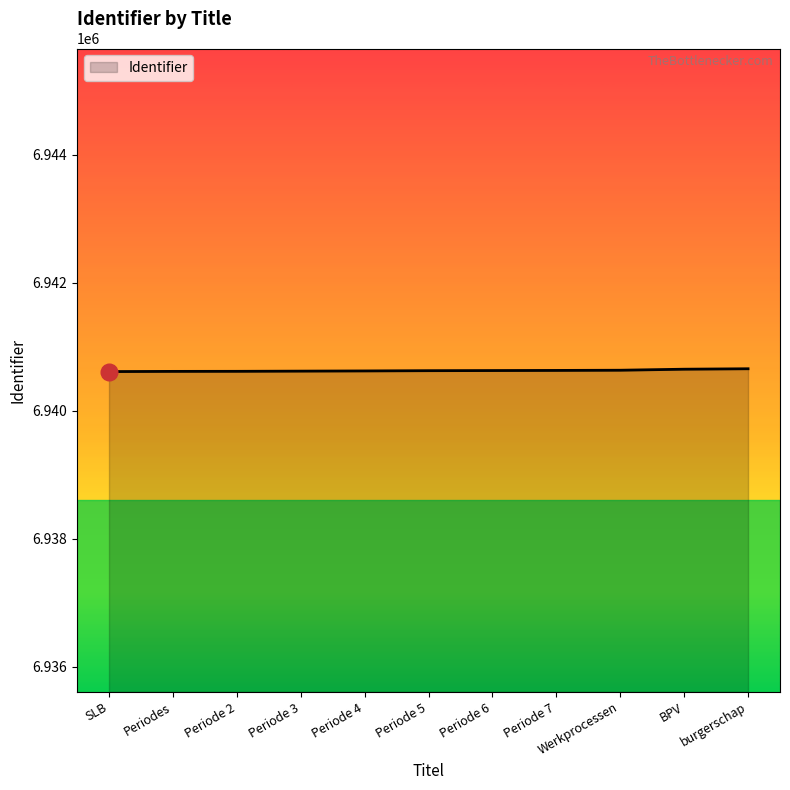

What is the difference between the values at Periode 4 and Werkprocessen?

11